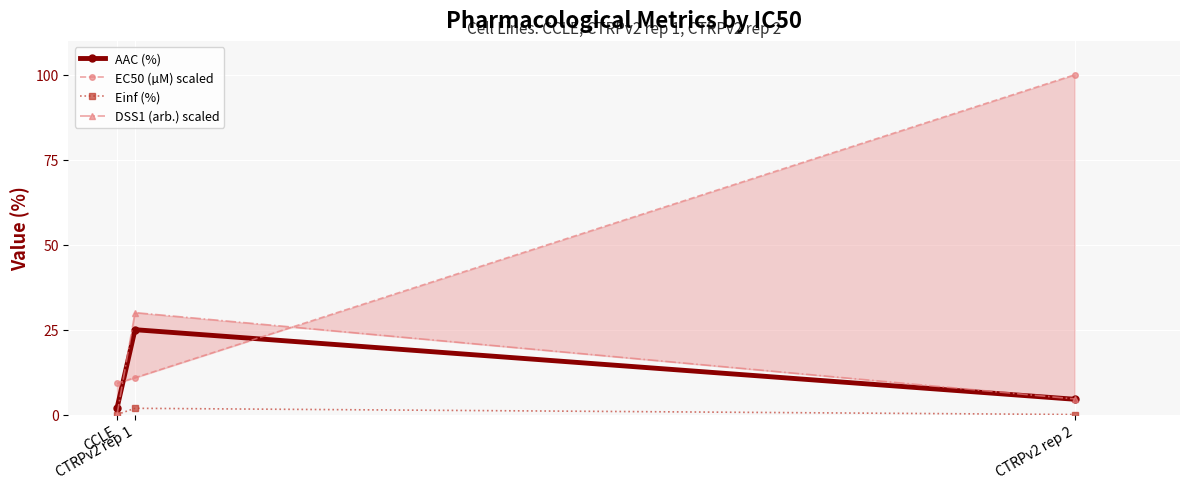

What is the total value across all series at CTRPv2 rep 1?

67.6